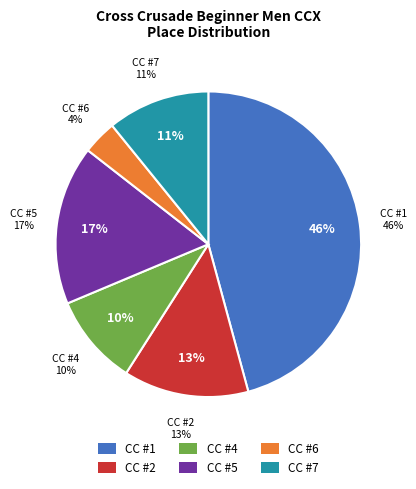

Rank the categories by value from highest to lowest.

Cross Crusade #1, Cross Crusade #5, Cross Crusade #2, Cross Crusade #7, Cross Crusade #4, Cross Crusade #6